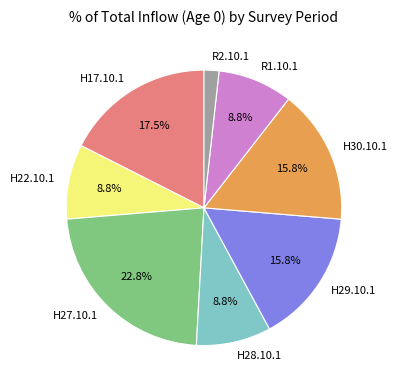

What percentage is the H30.10.1 slice, to the nearest percent?

16%